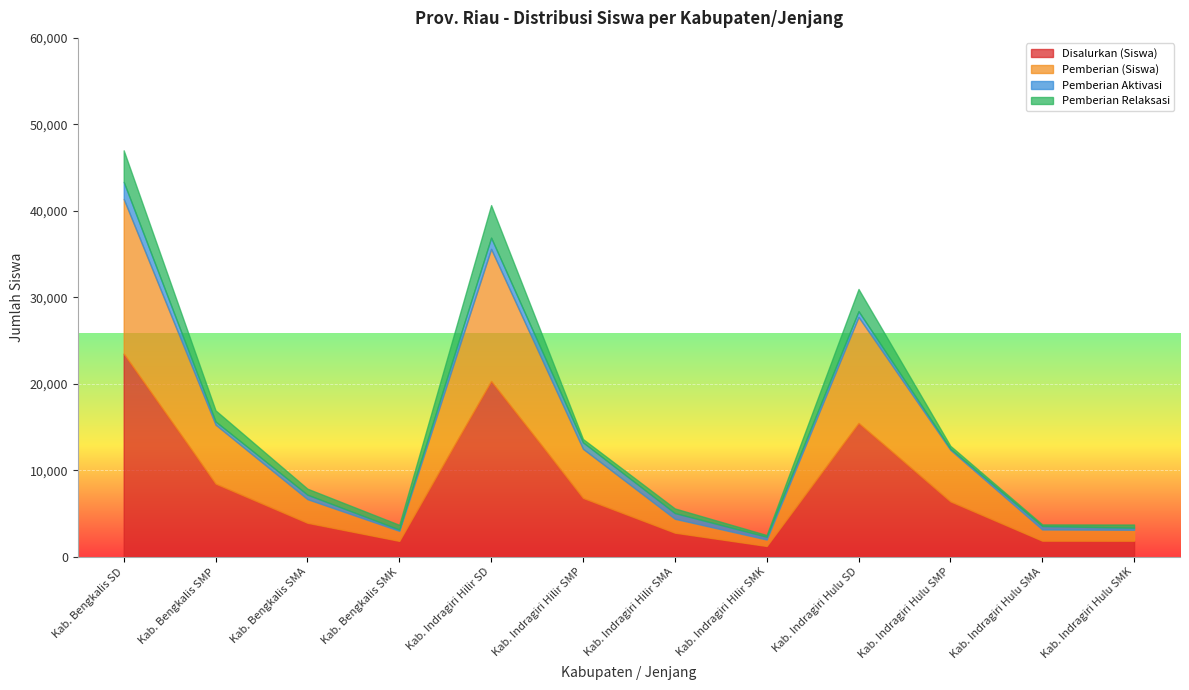

The Pemberian (Siswa) series shows 7799 at Kab. Indragiri Hilir SMA. True or false?

False